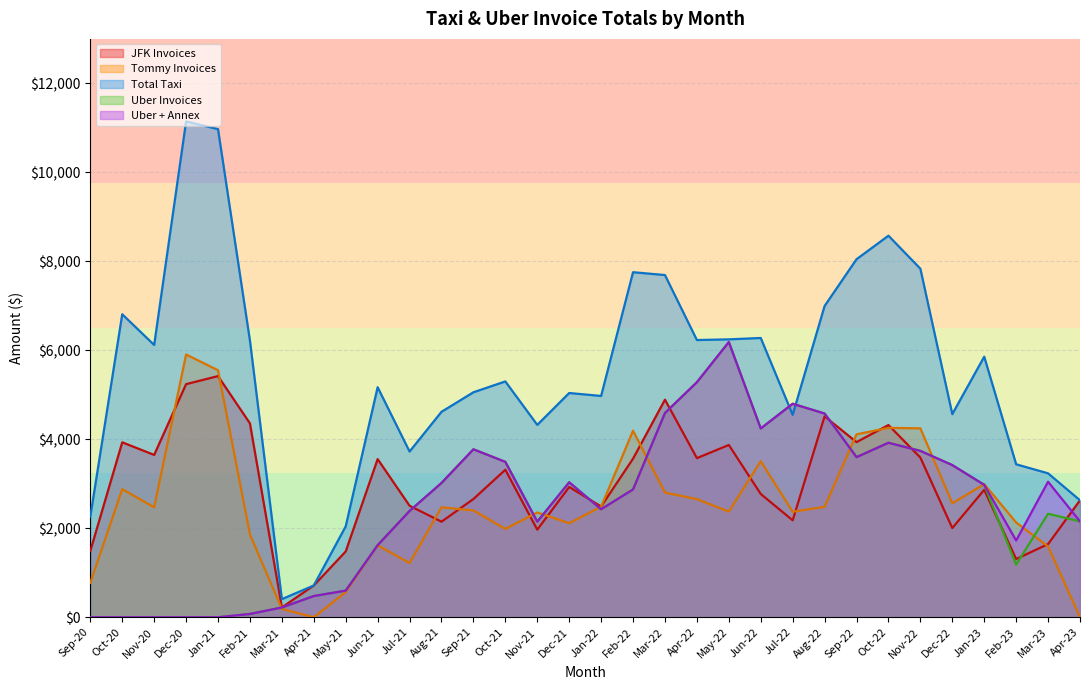

How many lines are shown in the chart?

5